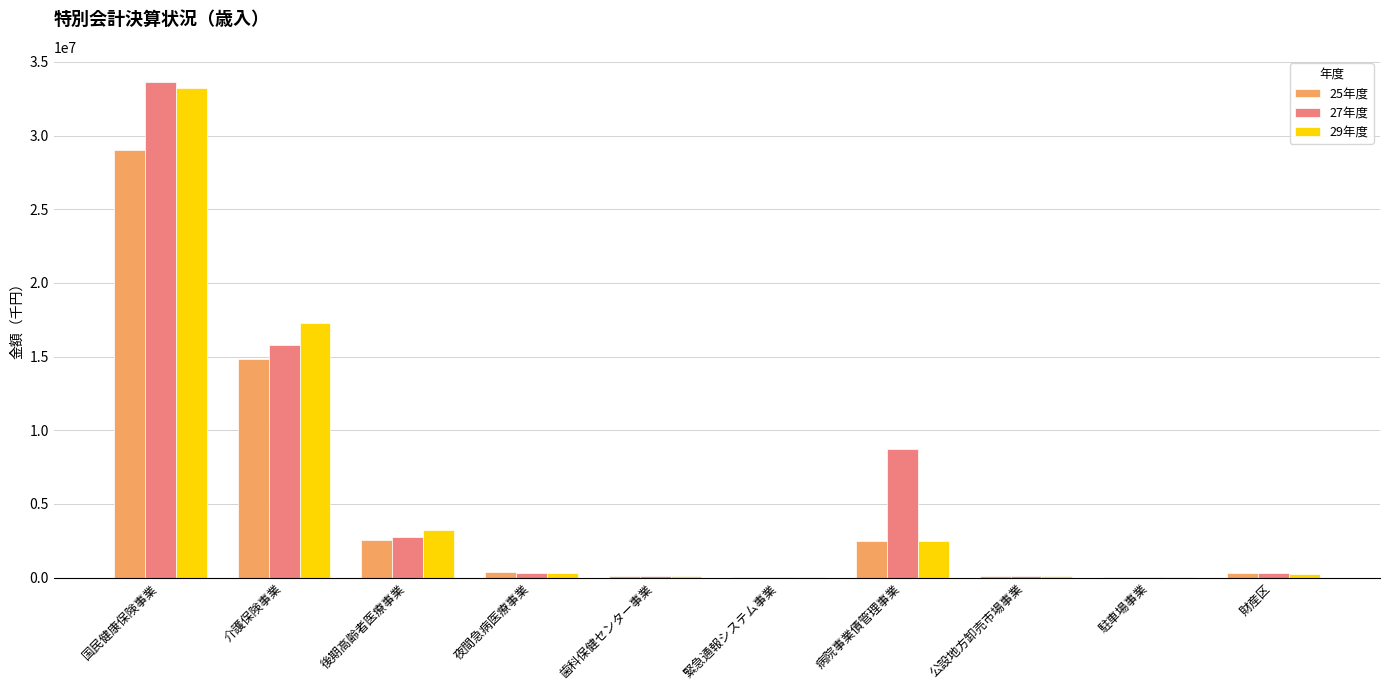

The 27年度 series shows 2781042 at 後期高齢者医療事業. True or false?

True